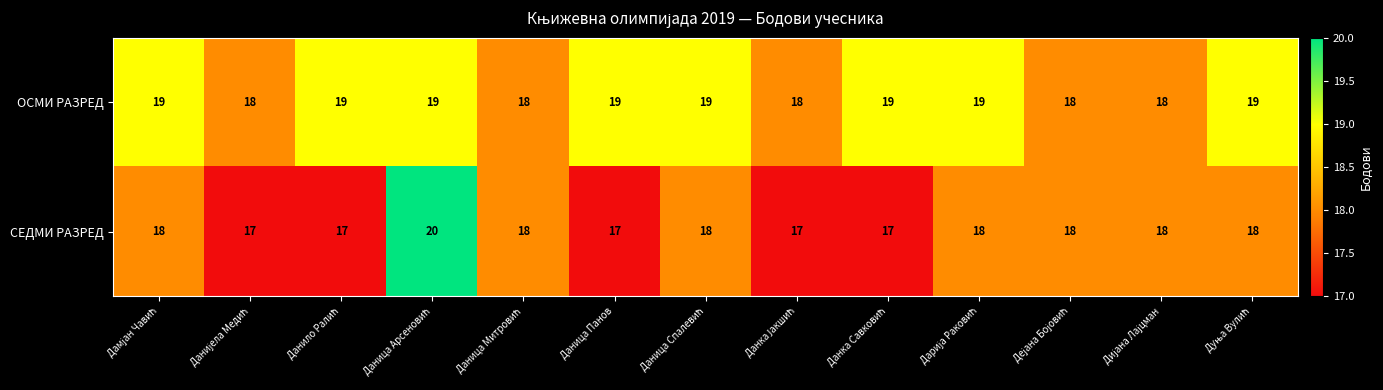

Which series has the largest range (max minus min)?

СЕДМИ РАЗРЕД